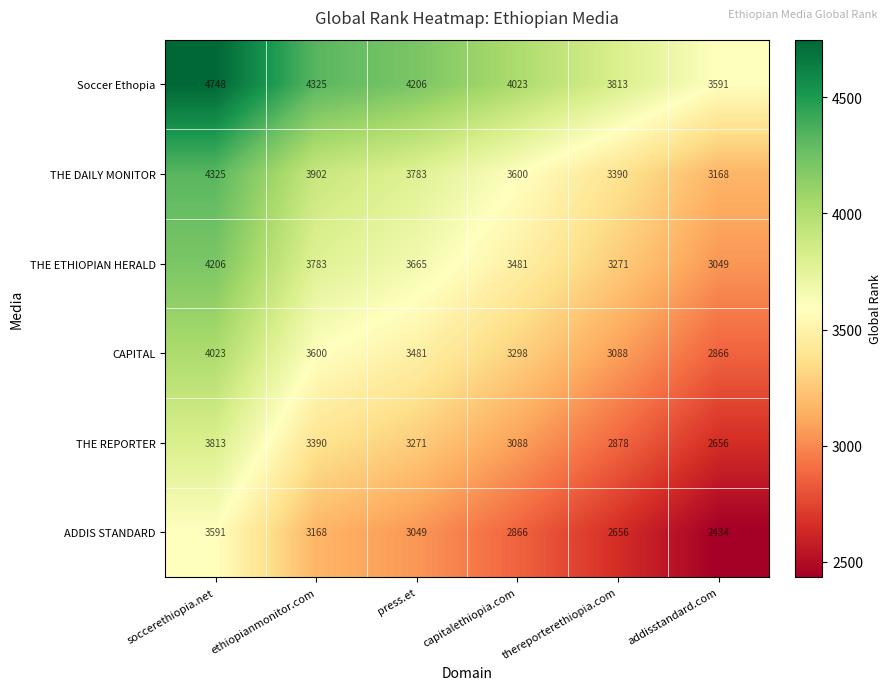

What is the difference between the highest and lowest values at thereporterethiopia.com?

1157